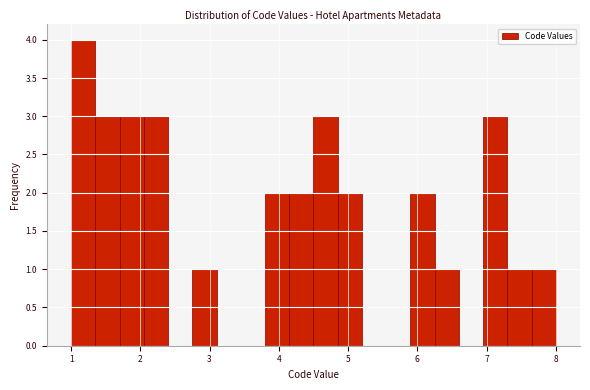

Around what value on the x-axis is the tallest bar? Give the approximate position of its centre, as read against the axis.

1.2